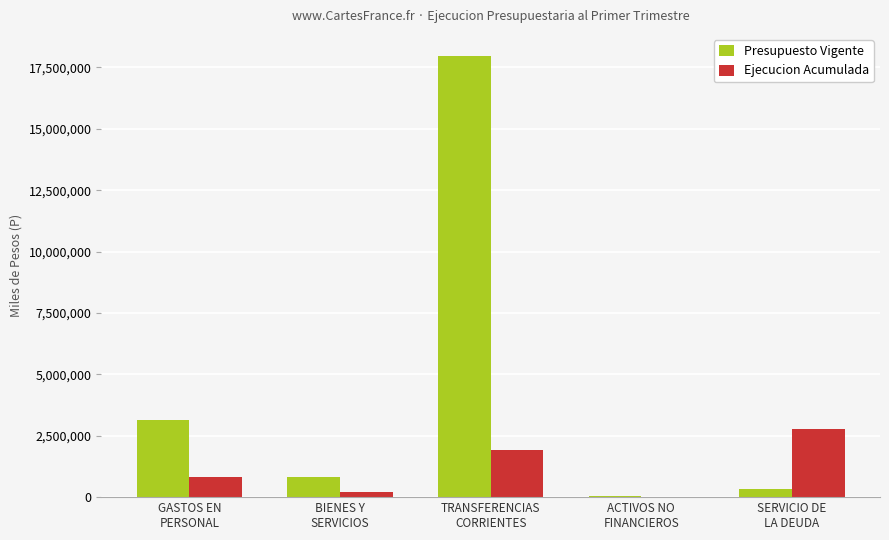

How many groups of bars are there?

5